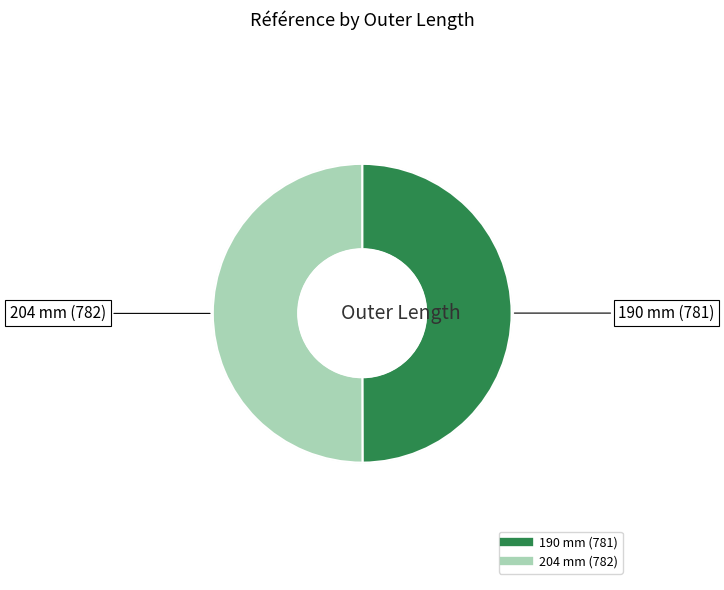

Rank the categories by value from highest to lowest.

204 mm, 190 mm